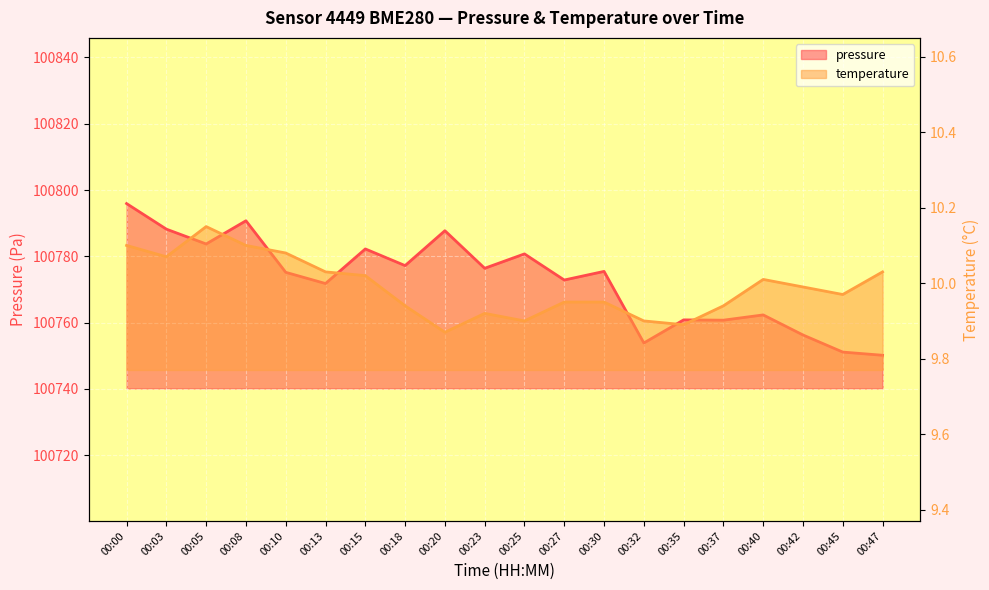

What is the minimum value shown in the chart?

9.9